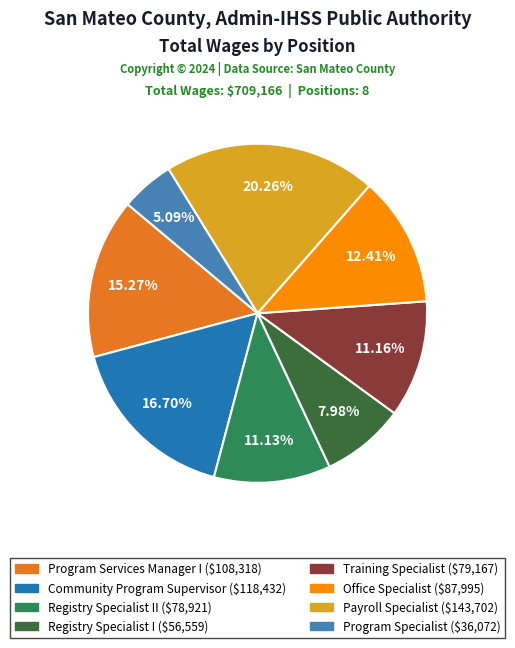

Is there any slice that represents more than half of the pie?

No